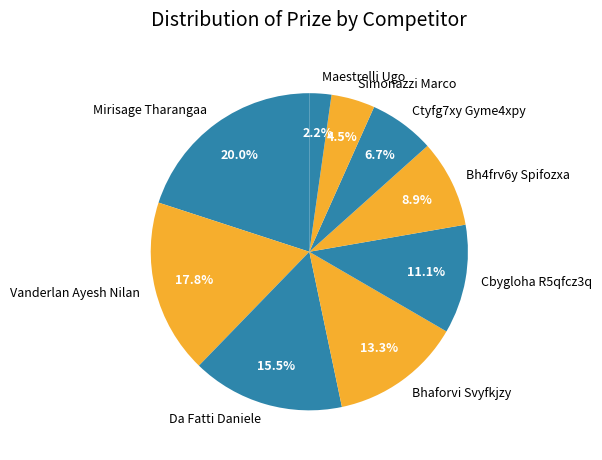

Do Bh4frv6y Spifozxa and Cbygloha R5qfcz3q together represent more than half of the pie?

No